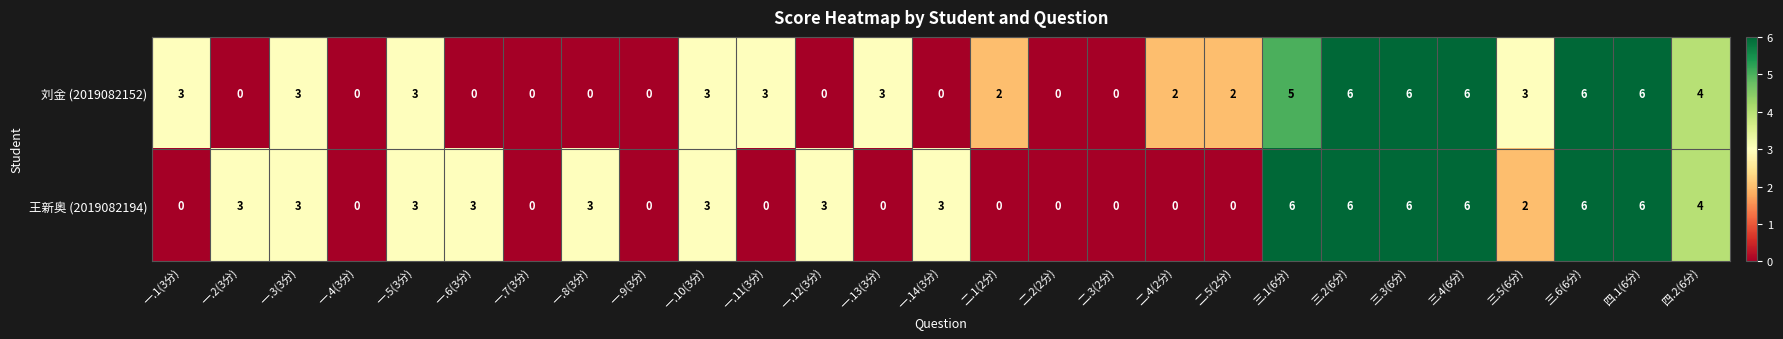

Is it true that 刘金 (2019082152) equals 4 at 一.4(3分)?

False